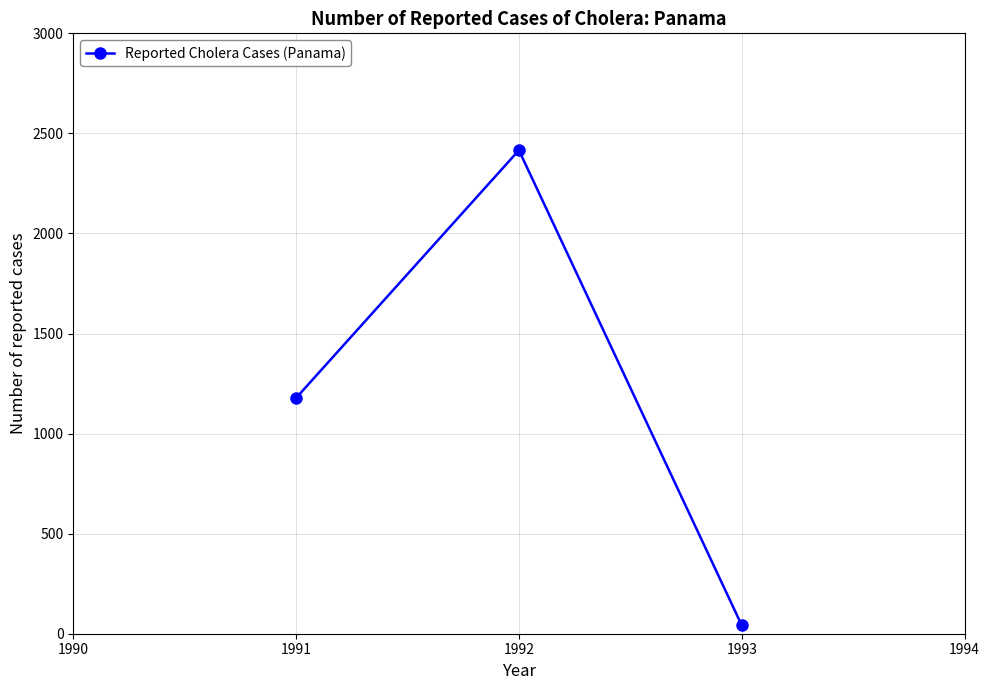

How many lines are shown in the chart?

1